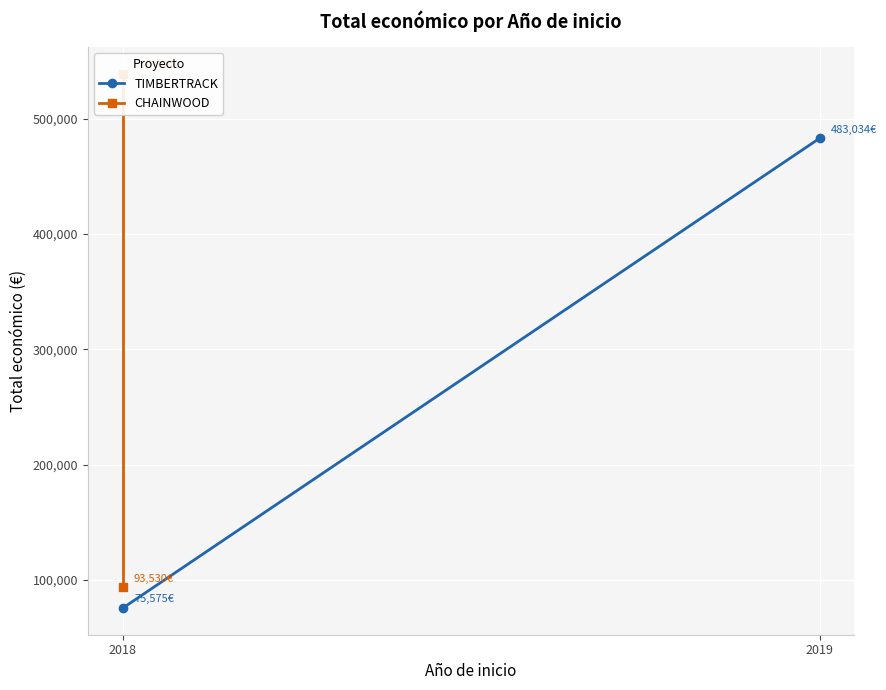

At how many categories does at least one series exceed 505361?

1